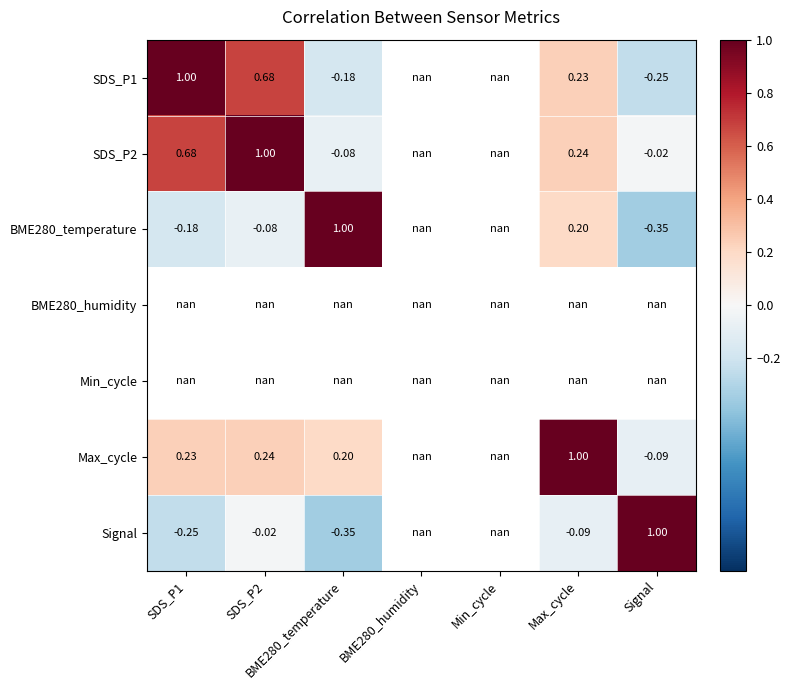

Is the value of SDS_P1 at BME280_temperature greater than the value of Signal at SDS_P1?

Yes